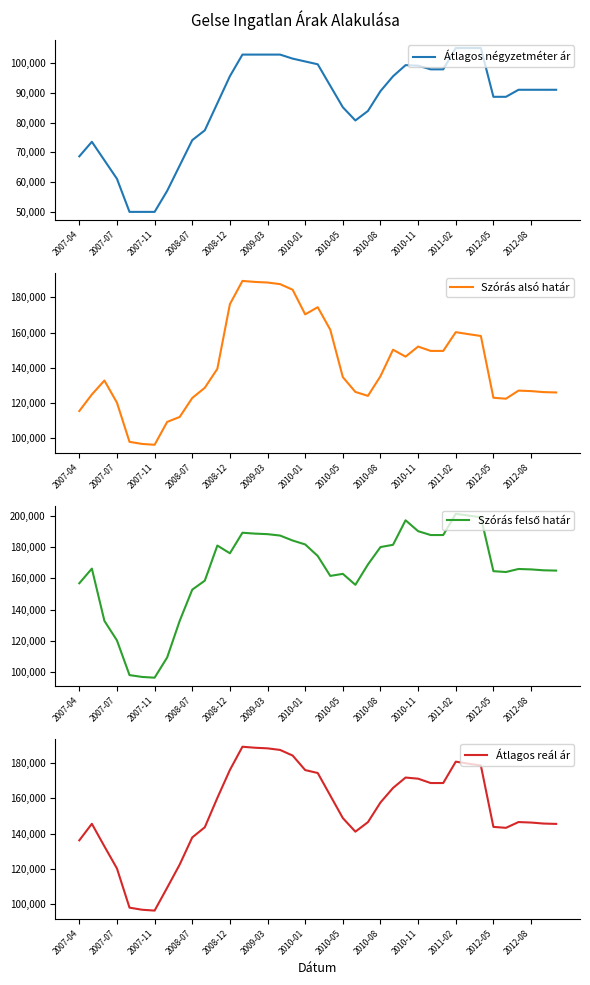

What is the highest value of the Szórás alsó határ series?

189377